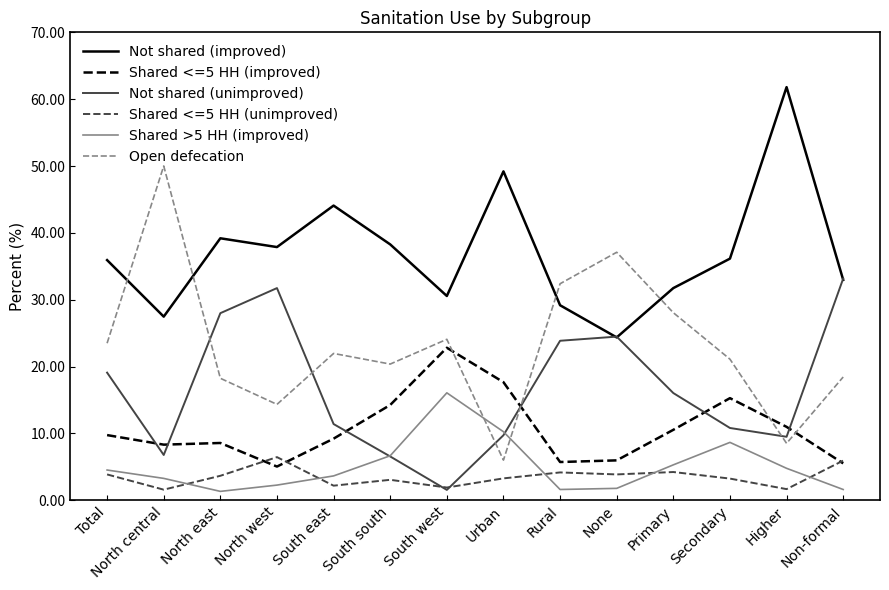

Rank the series by their maximum value, from highest to lowest.

Not shared (improved), Open defecation, Not shared (unimproved), Shared <=5 HH (improved), Shared >5 HH (improved), Shared <=5 HH (unimproved)